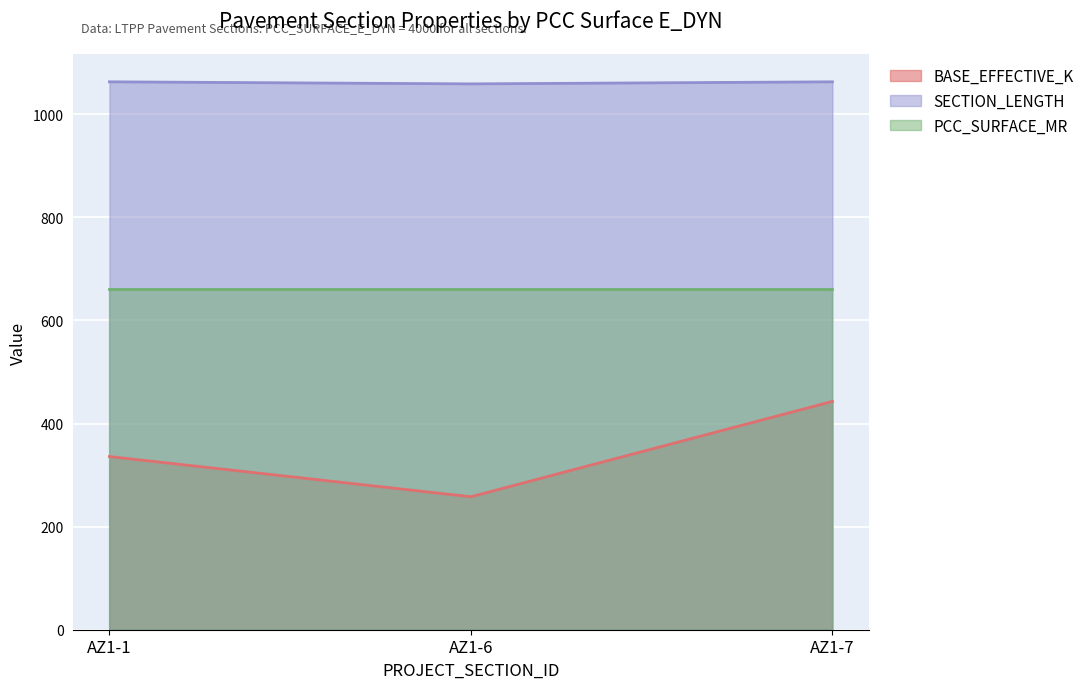

What is the difference between the maximum and second lowest values in the BASE_EFFECTIVE_K series?

107